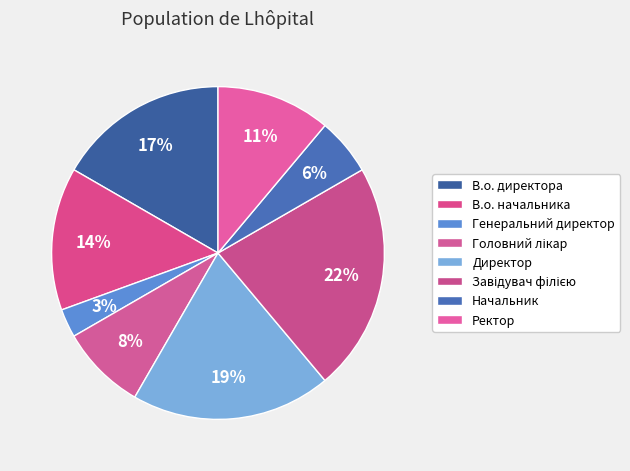

What is the smallest slice in the pie chart?

Генеральний директор